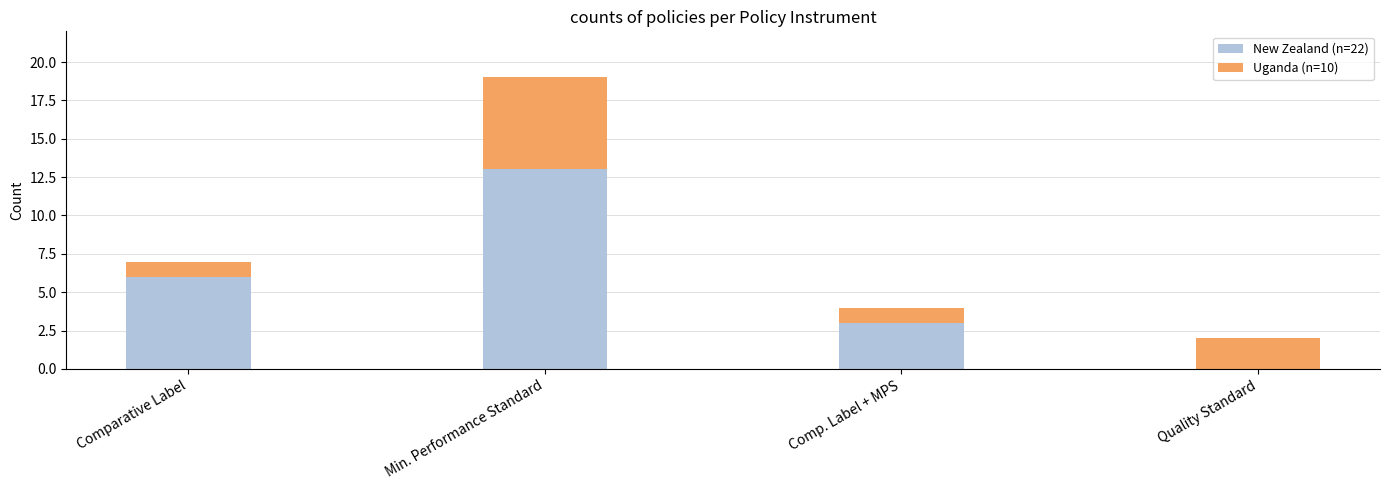

True or false: New Zealand (n=22) has a value of 6 at Comparative Label.

True